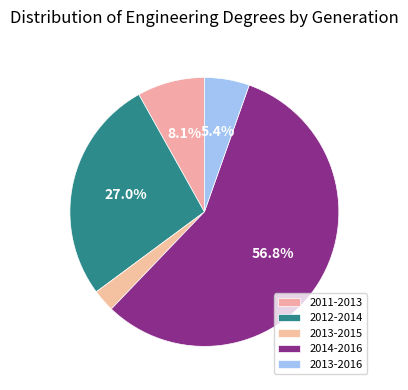

Which category has the biggest portion of the pie?

2014-2016